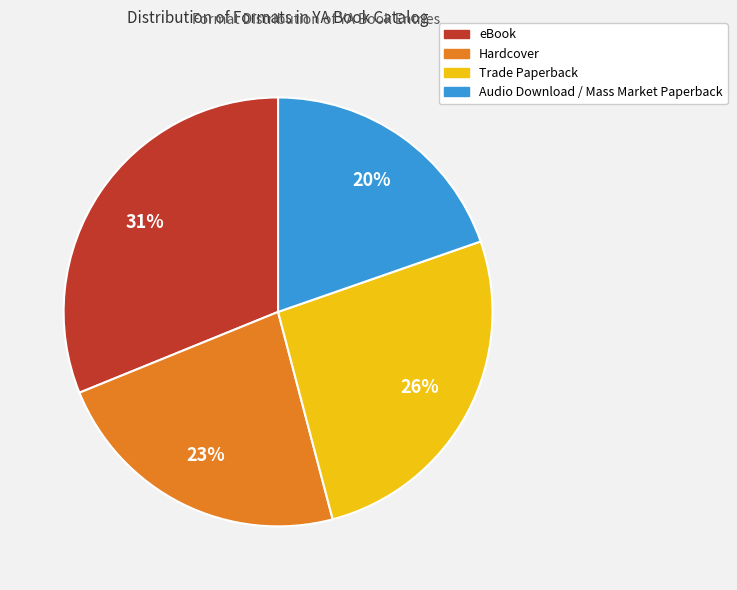

Is it true that Hardcover is 23% of the pie?

True